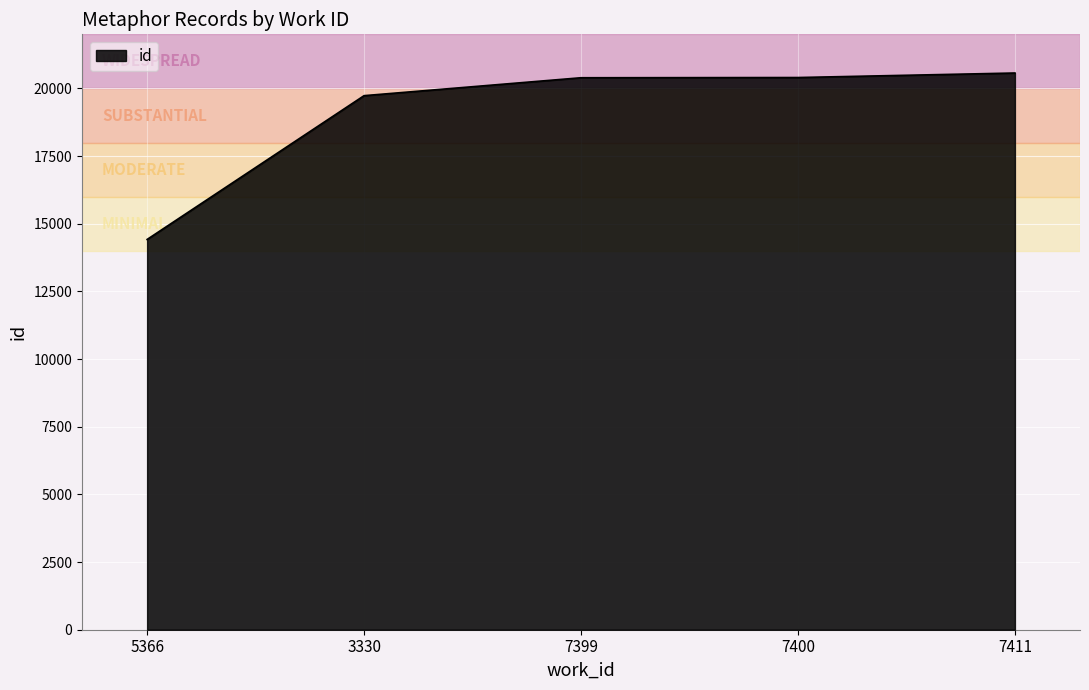

At which label is the value closest to 17496?

3330